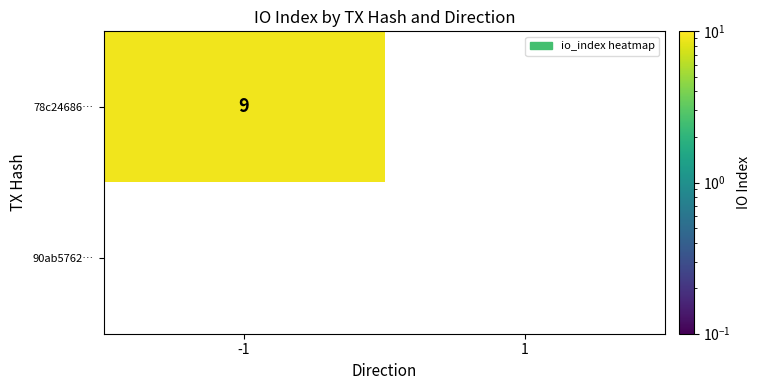

Which series changed the most between -1 and 1?

78c24686…